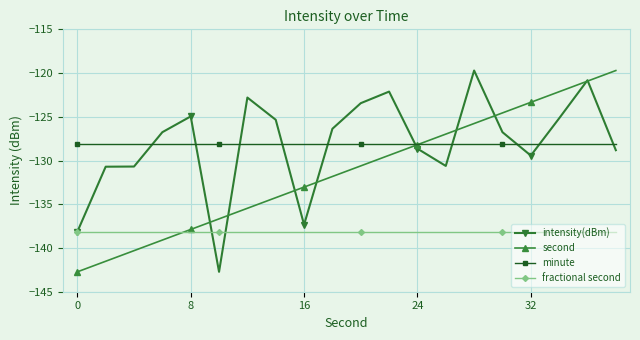

What is the greatest value displayed?

-119.7